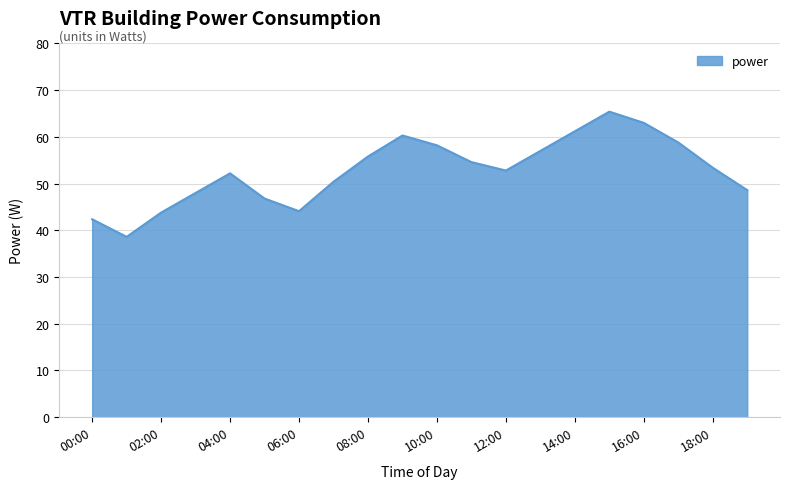

How many lines are shown in the chart?

1